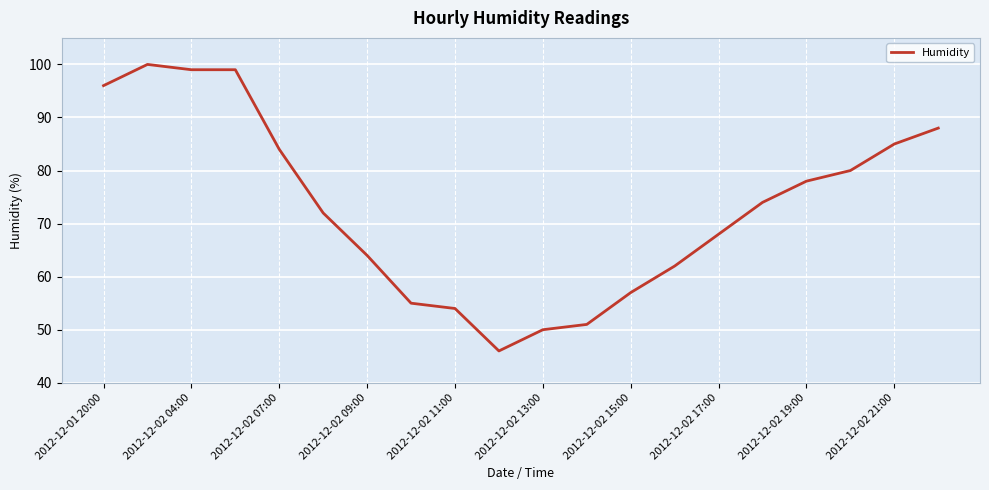

What is the difference between the maximum and minimum values?

54